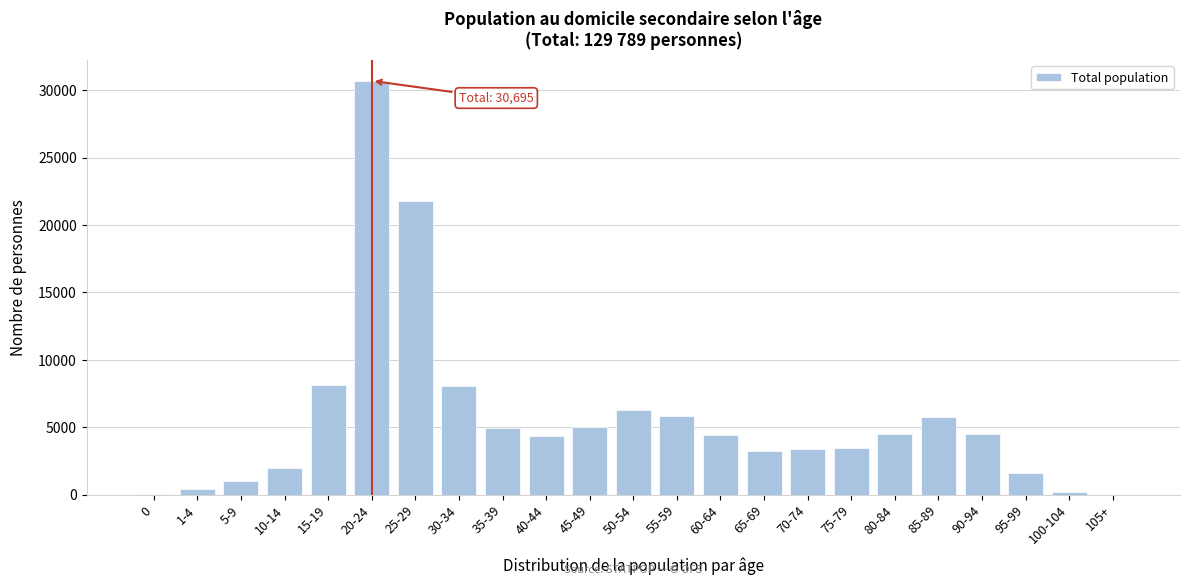

At which label is the value closest to 15354?

25-29